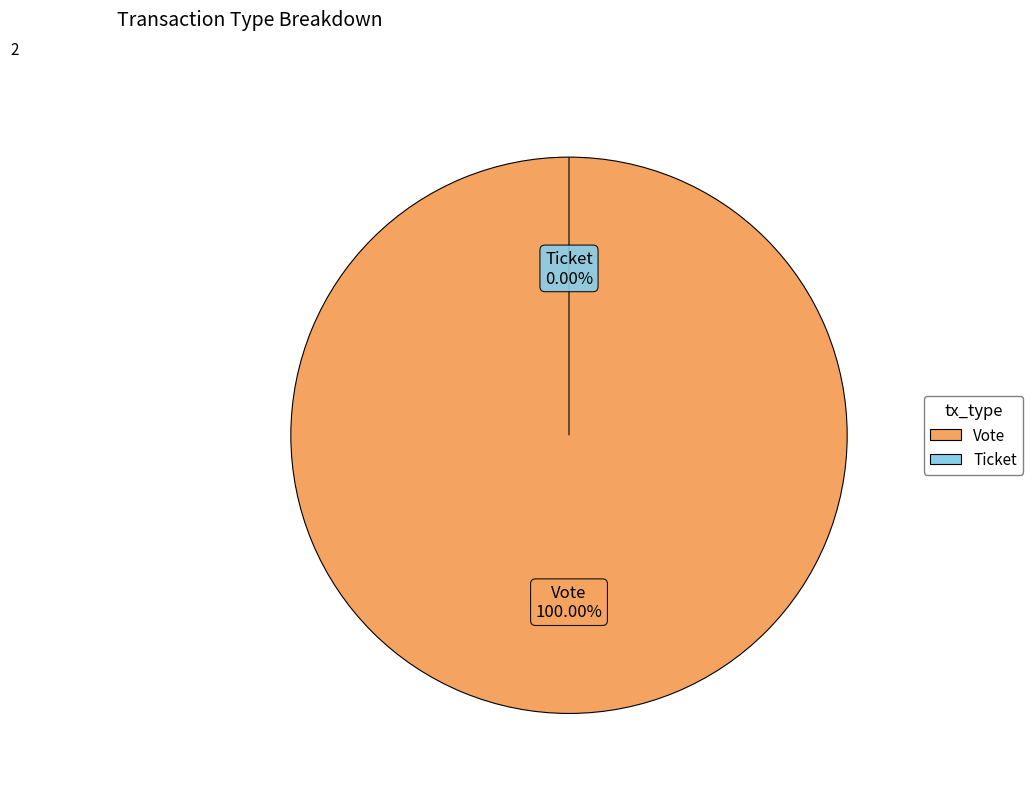

Which slice represents more than half of the pie?

Vote